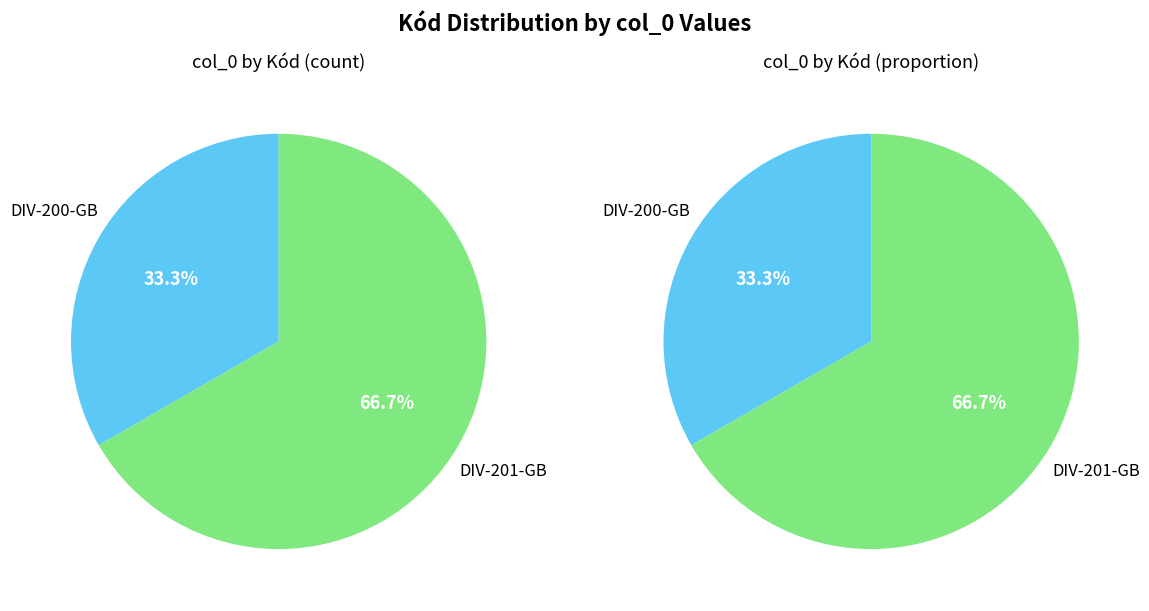

The DIV-201-GB slice represents 80% of the pie. True or false?

False